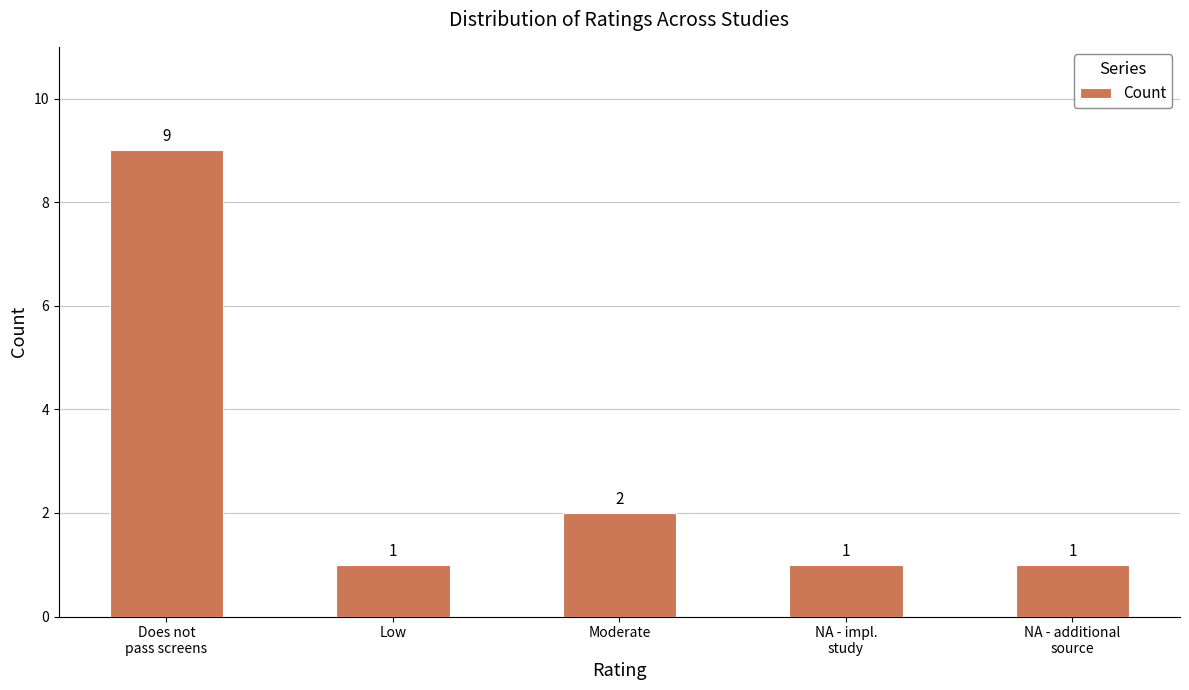

What is the difference between the second highest and minimum values?

1